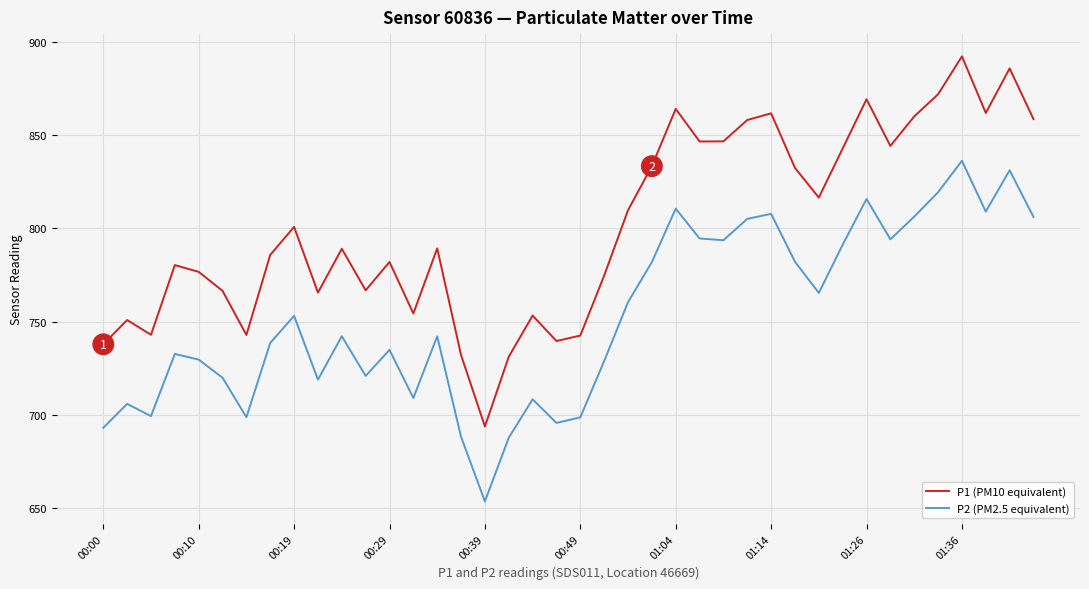

How many values in the P2 (PM2.5 equivalent) series exceed 742?

21